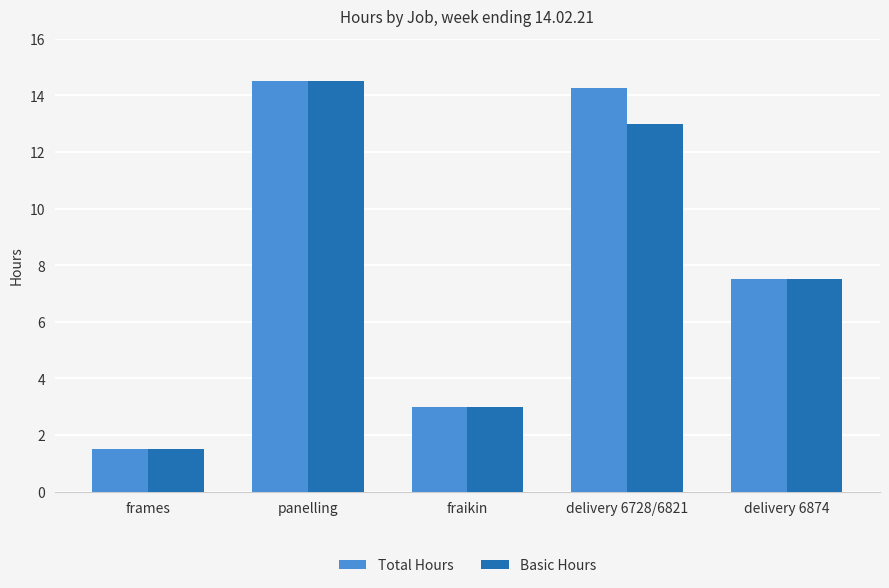

Which series changed the most between panelling and delivery 6728/6821?

Basic Hours